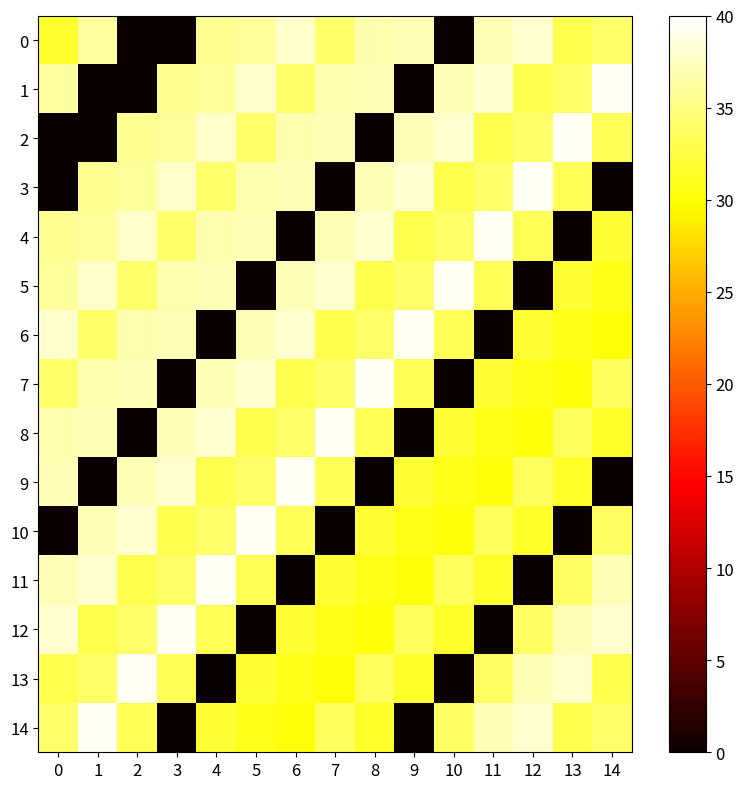

At how many categories does at least one series exceed 28?

15